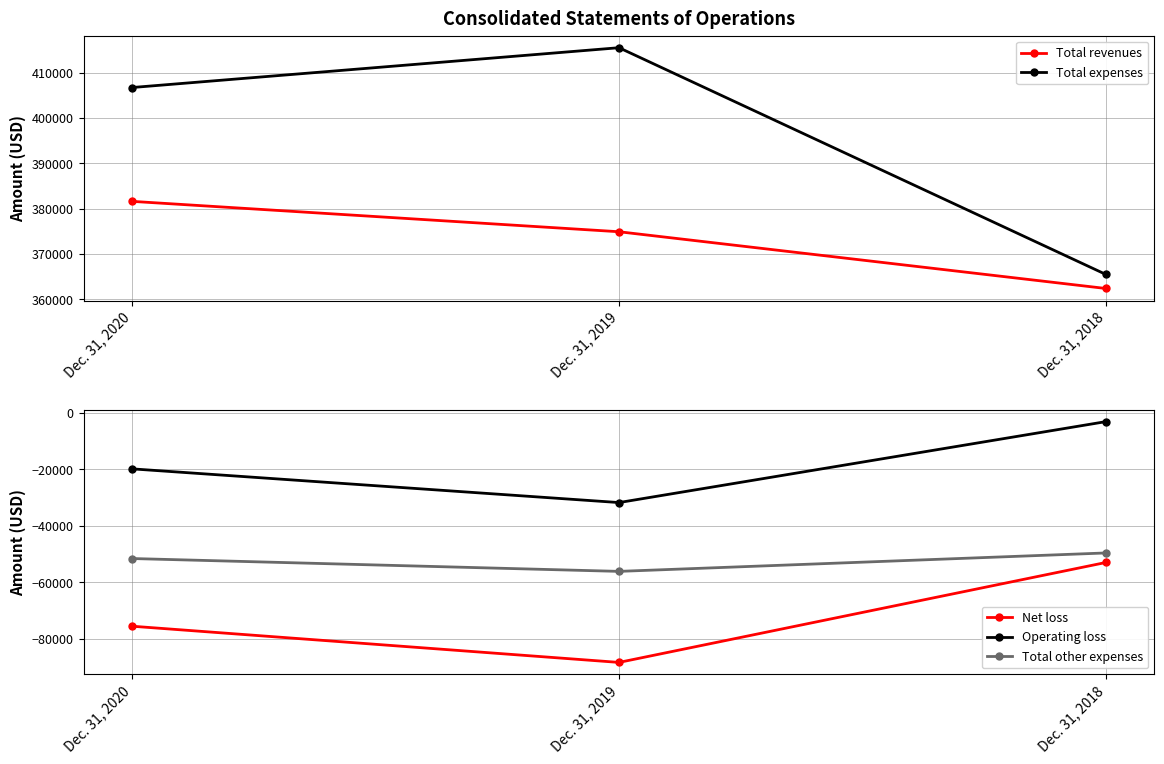

What is the maximum value for Net loss?

-52978